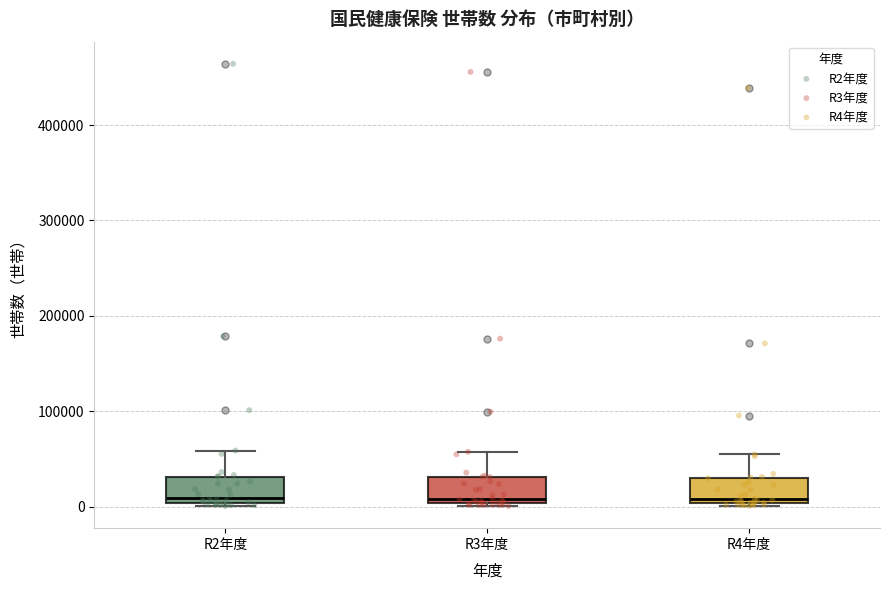

Where is the upper edge of the box for R3年度 on the y-axis? The values are not printed on the chart, so give them approximately, as read against the axis.

30000